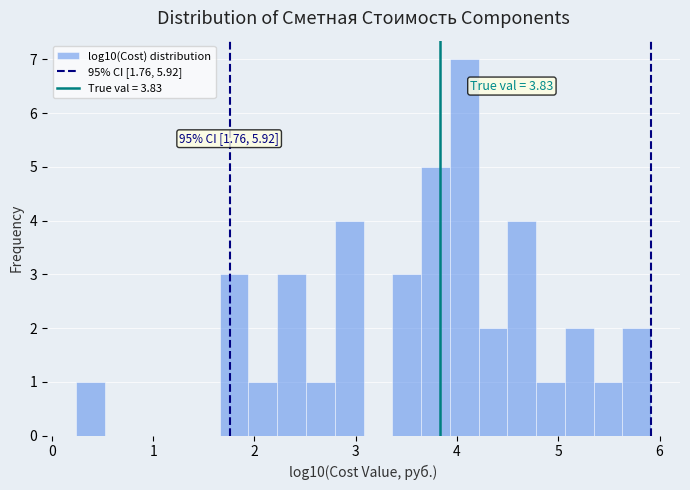

Around what value on the x-axis is the tallest bar? Give the approximate position of its centre, as read against the axis.

4.1